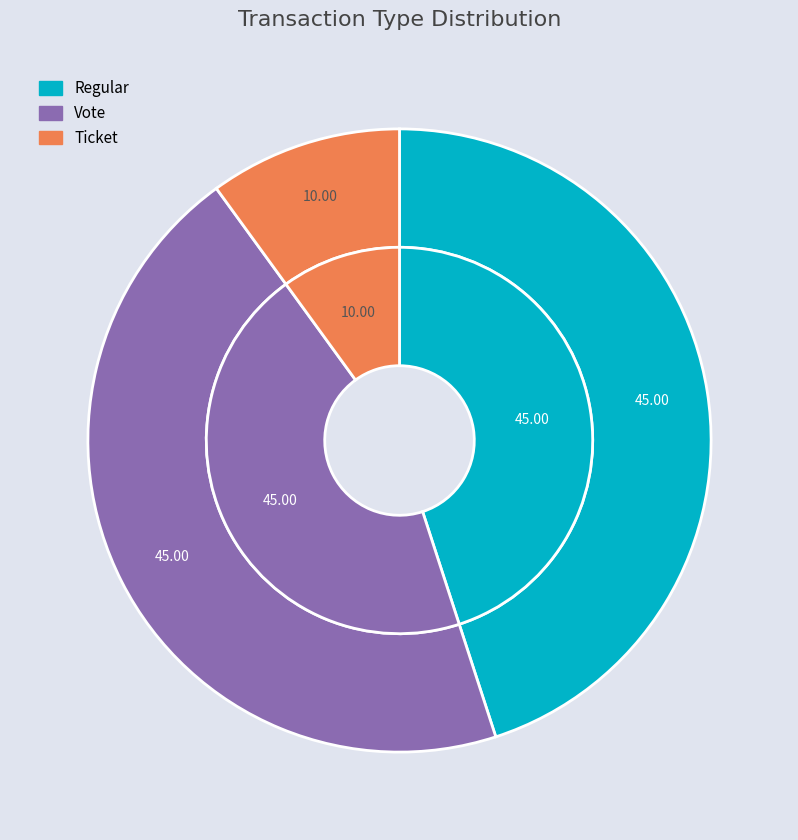

Does Regular account for over 50% of the chart?

No